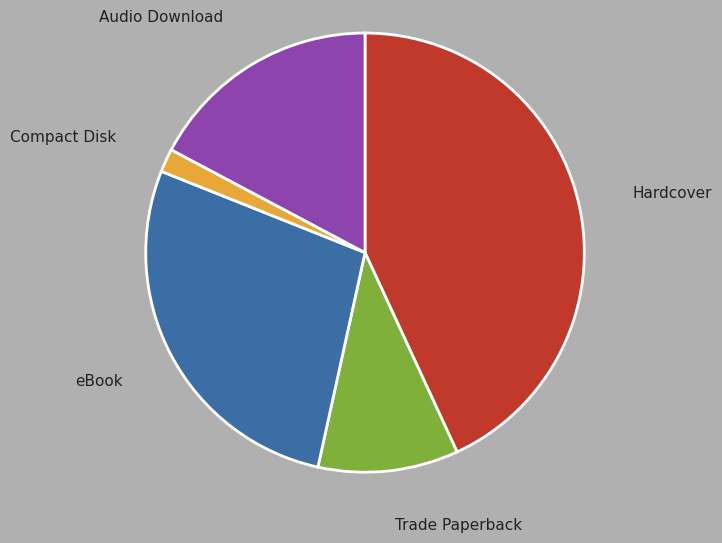

How many segments does this pie chart have?

5